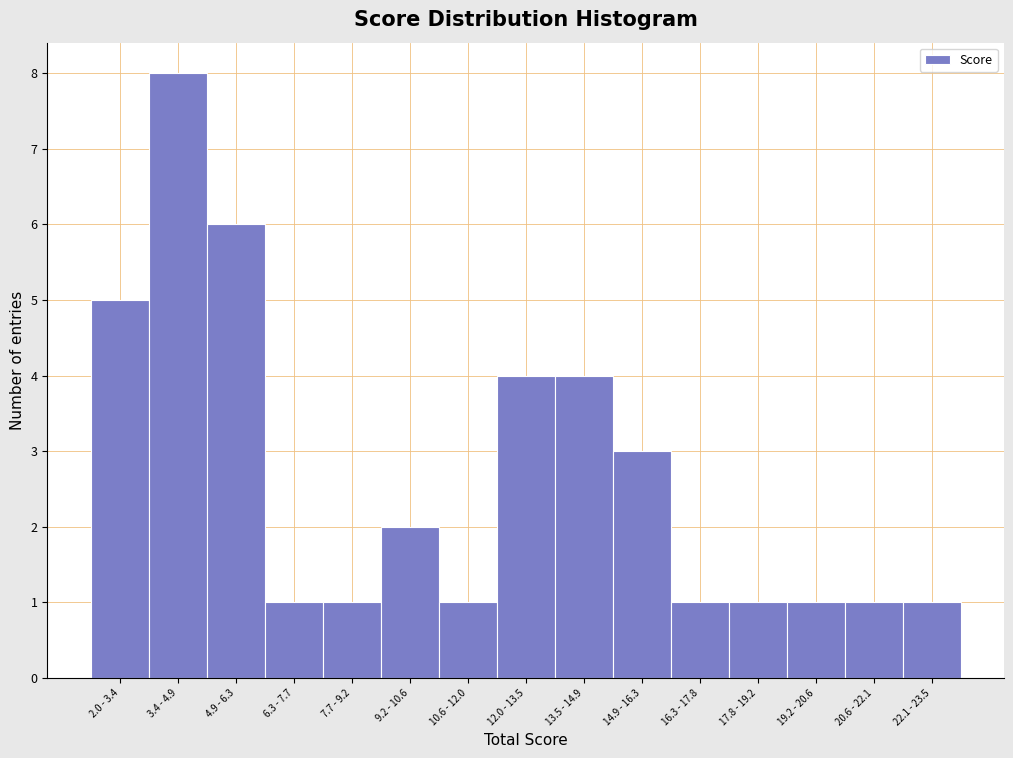

Reading right to left, transcribe all the data shown in this chart.

1	1	1	1	1	3	4	4	1	2	1	1	6	8	5